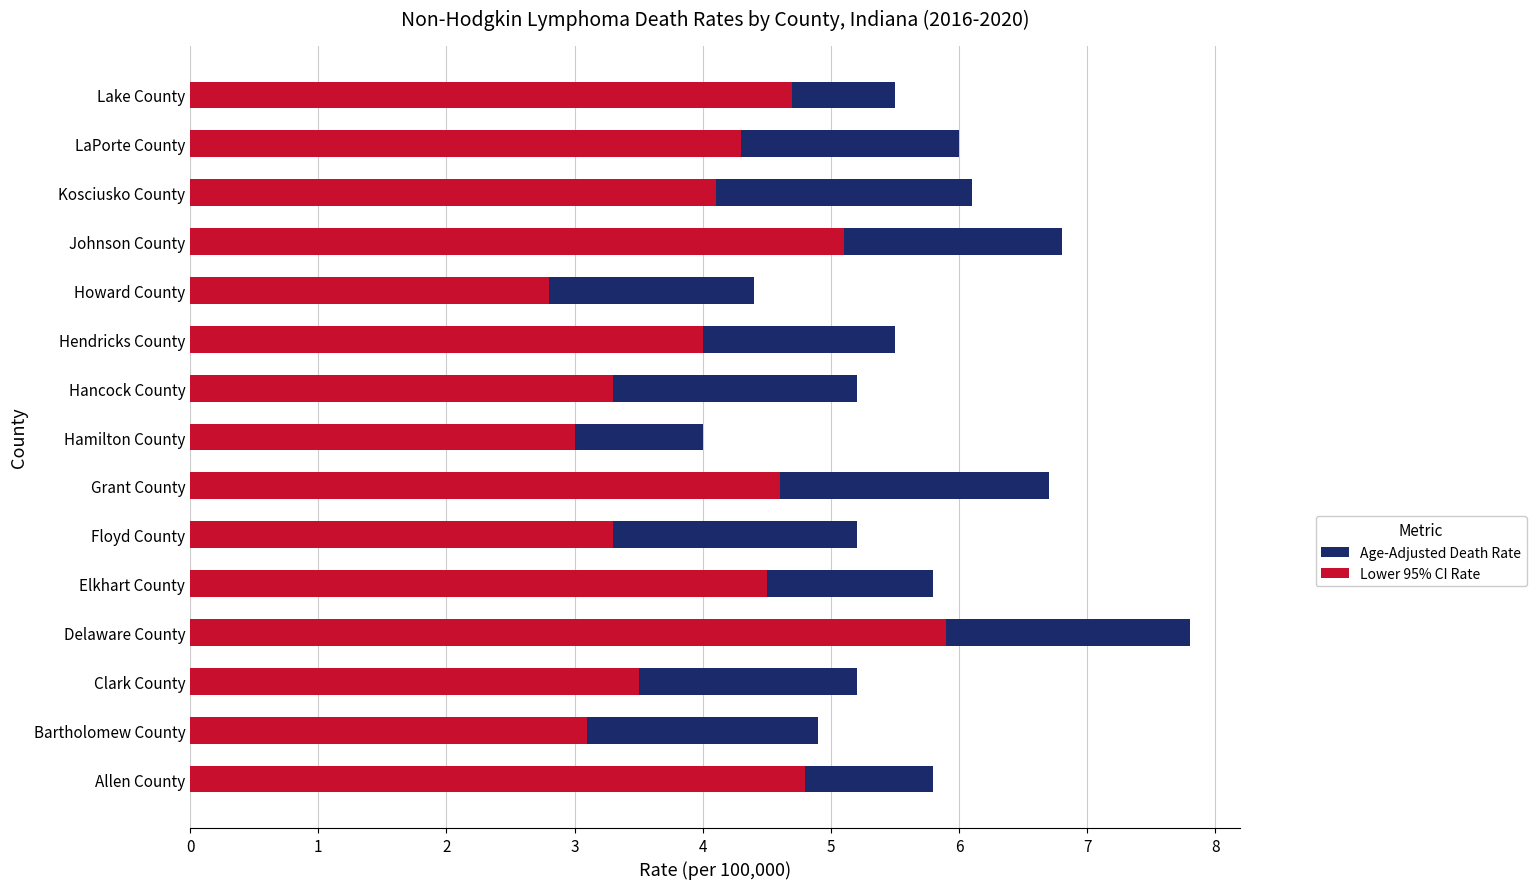

Are the bars horizontal?

Yes